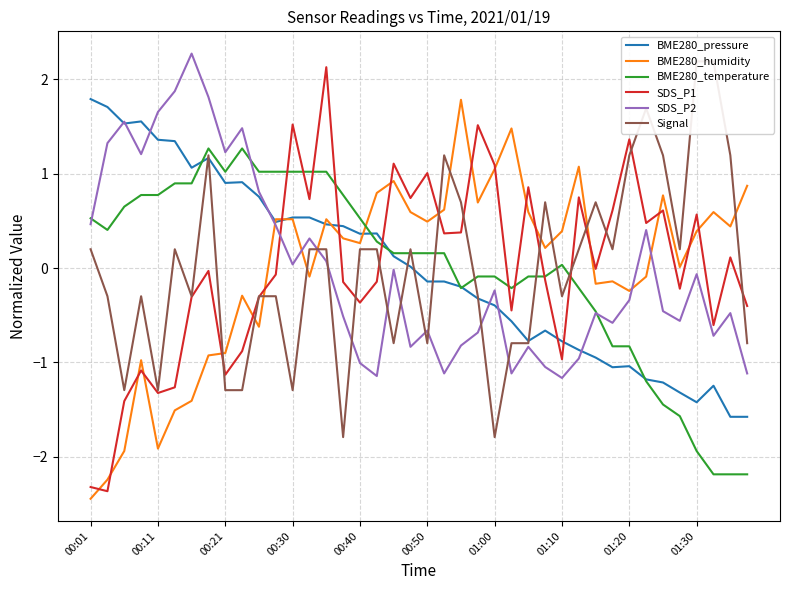

Is this an area chart (filled region under the line)?

No